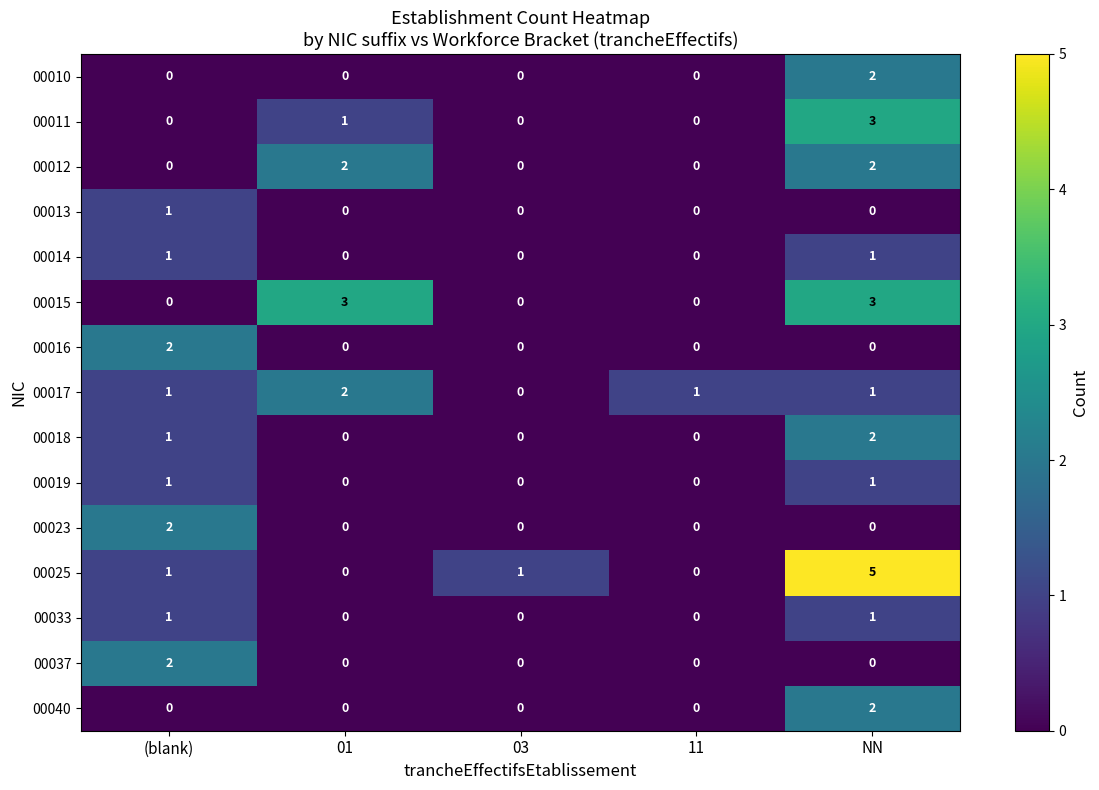

True or false: 00025 has a value of 0 at 11.

True